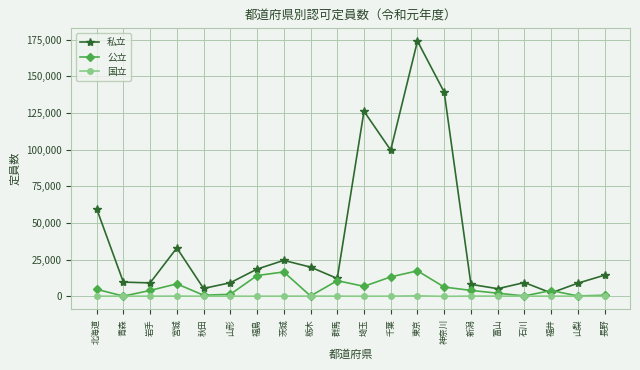

Is it true that 私立 equals 31311 at 栃木?

False